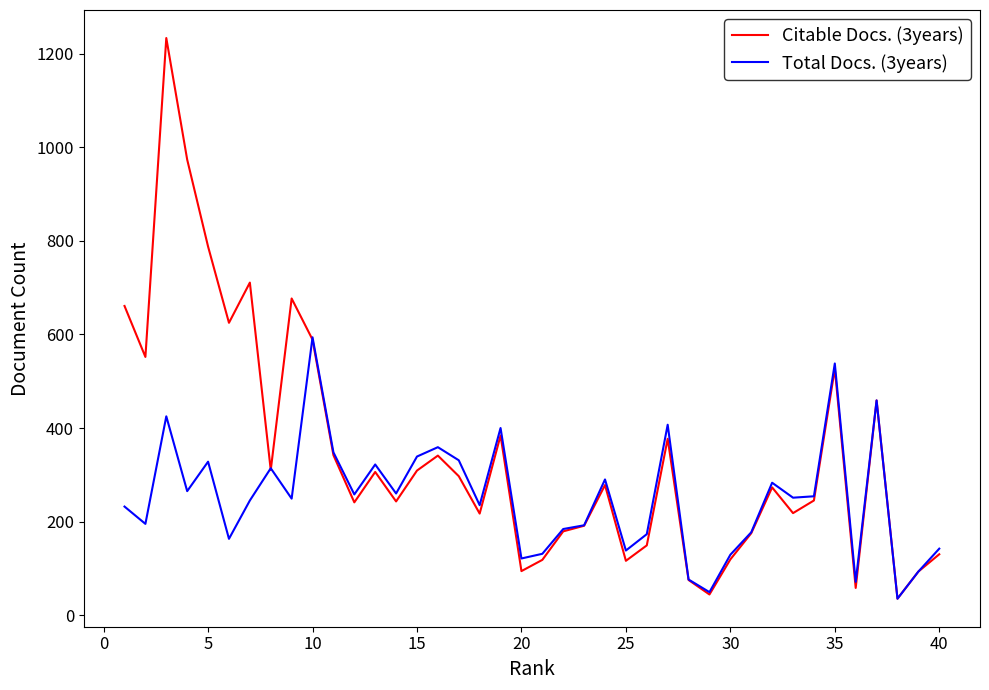

Which series has the largest total across all categories?

Citable Docs. (3years)